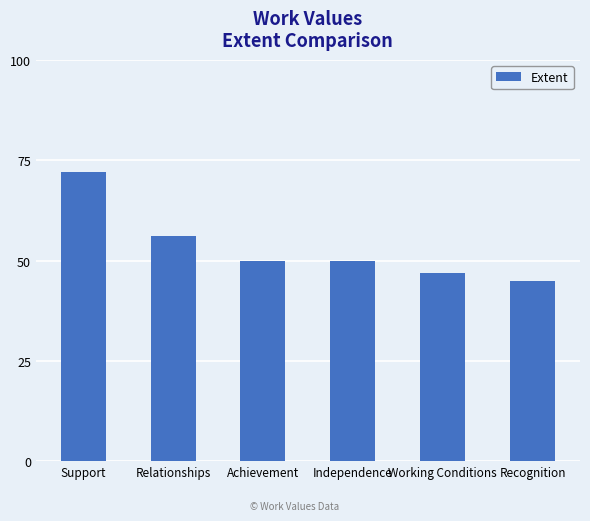

Approximately how many times larger is the value at Relationships compared to Independence?

1.1